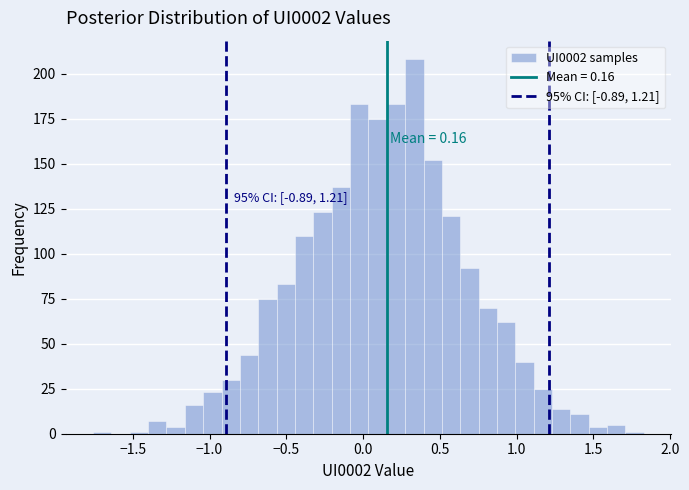

Around what value on the x-axis is the tallest bar? Give the approximate position of its centre, as read against the axis.

0.35